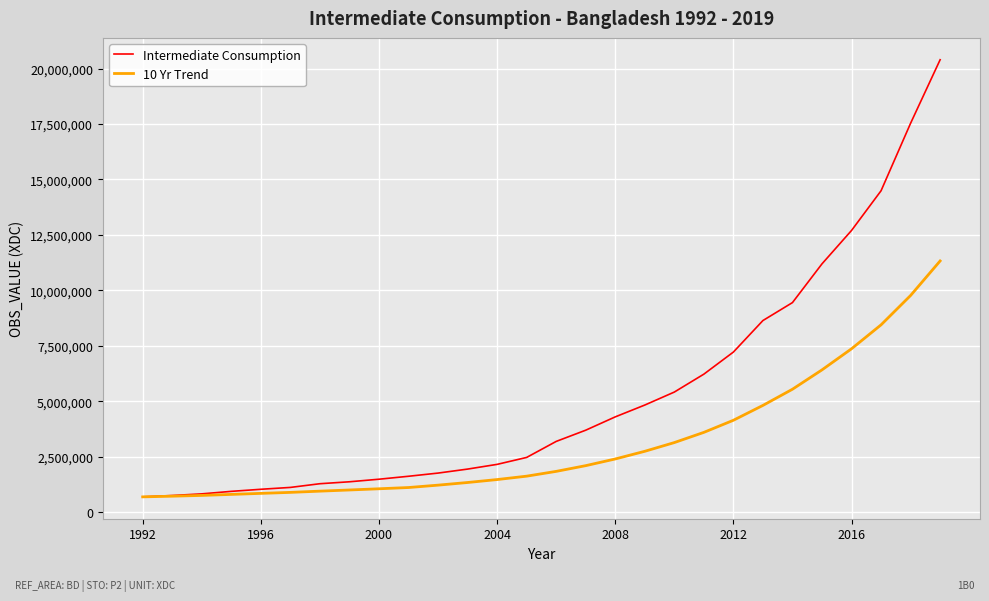

What is the smallest value displayed?

684180.0